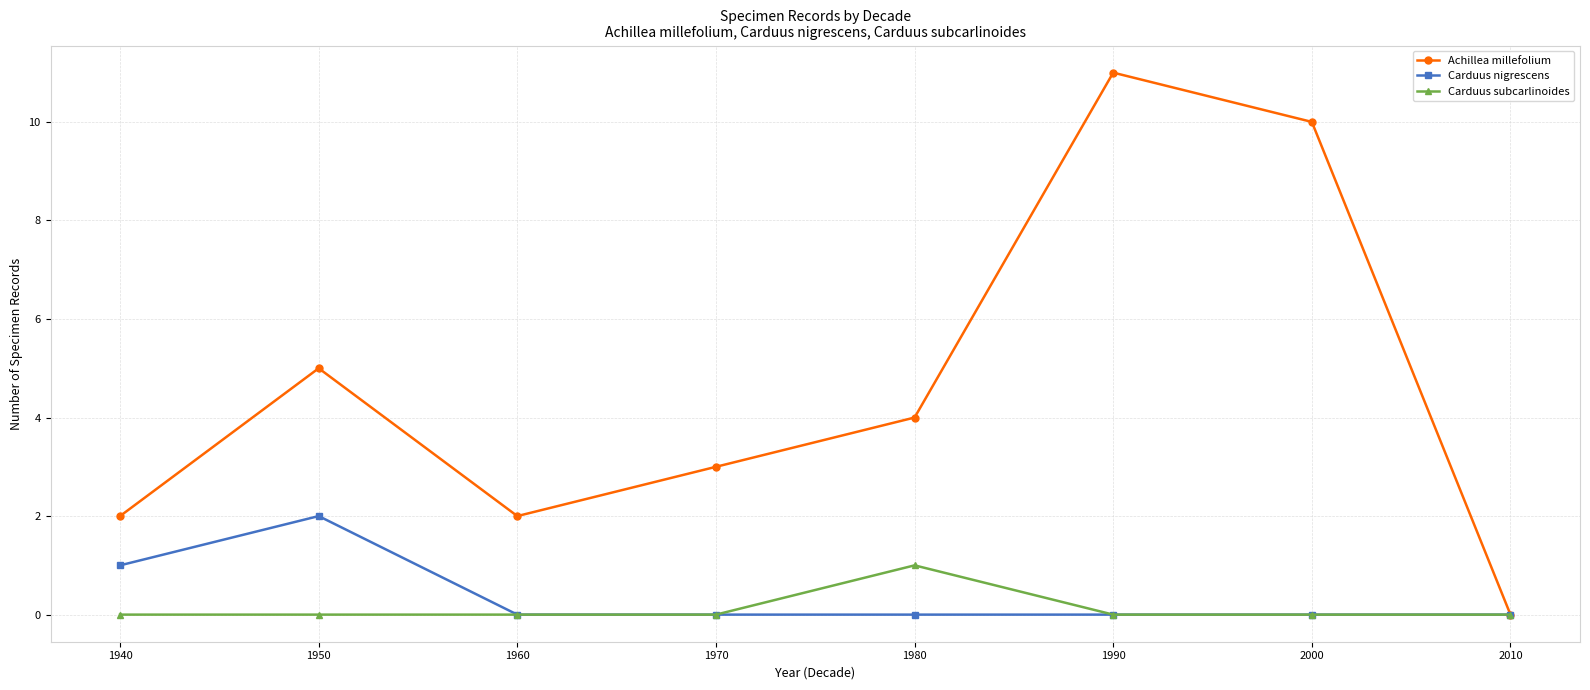

Which series changed the most between 1960 and 2000?

Achillea millefolium